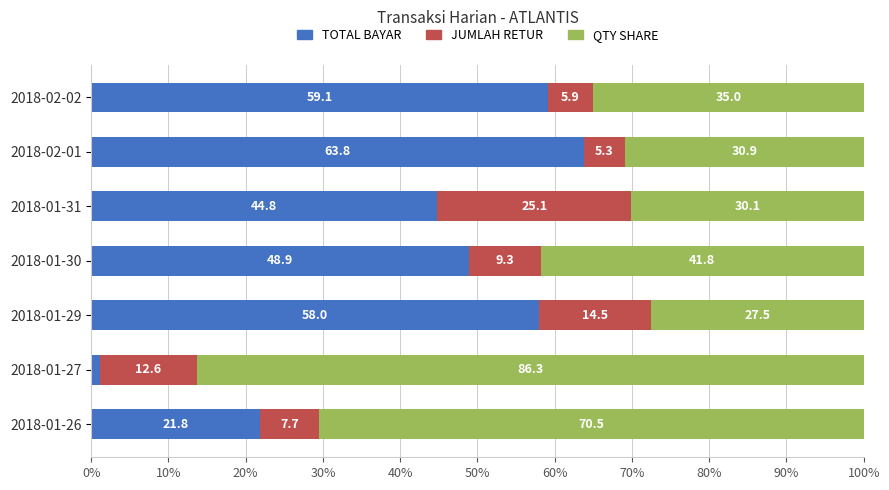

Read the TOTAL BAYAR value at 2018-01-31.

44.8